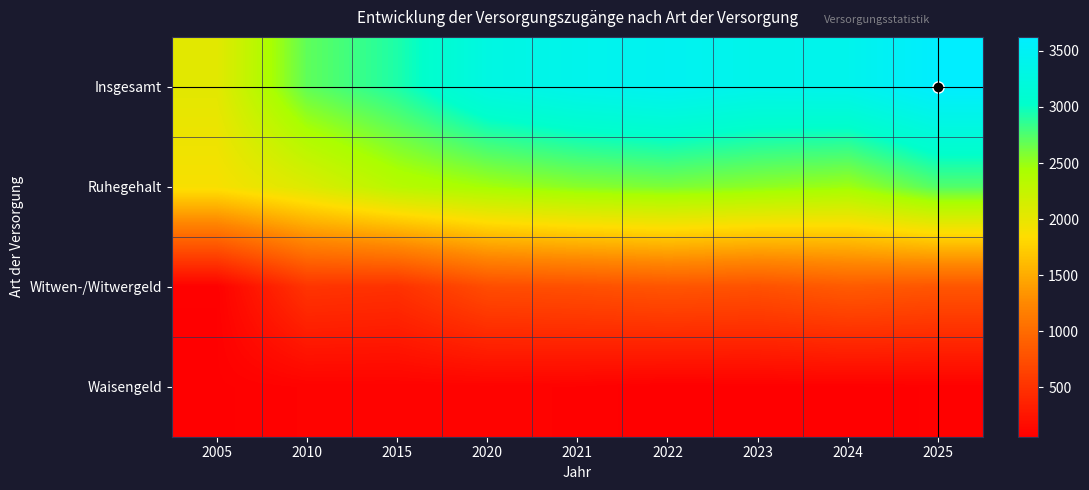

How many distinct data groups are displayed?

4